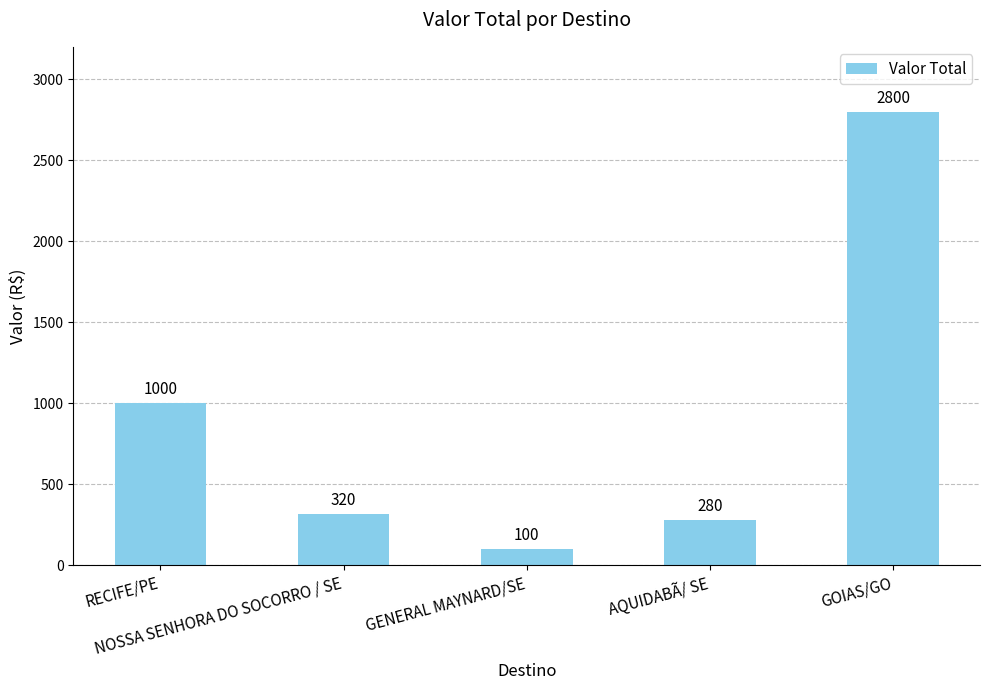

Where does the data first go above 320?

RECIFE/PE